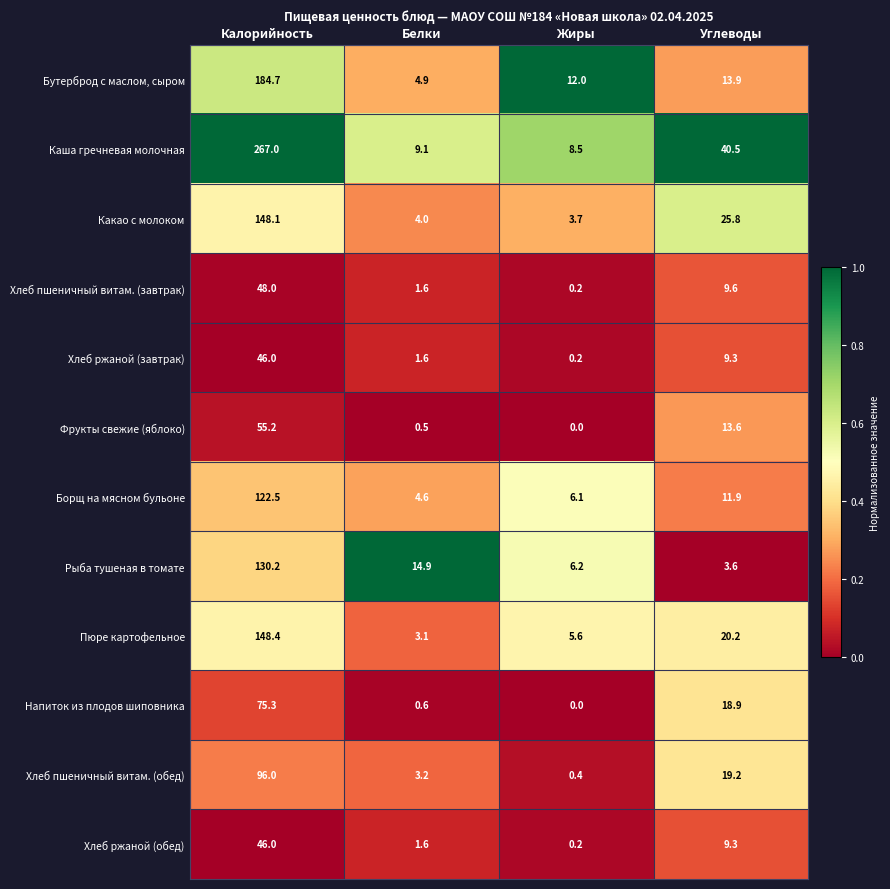

Which series has the largest total across all categories?

Каша гречневая молочная